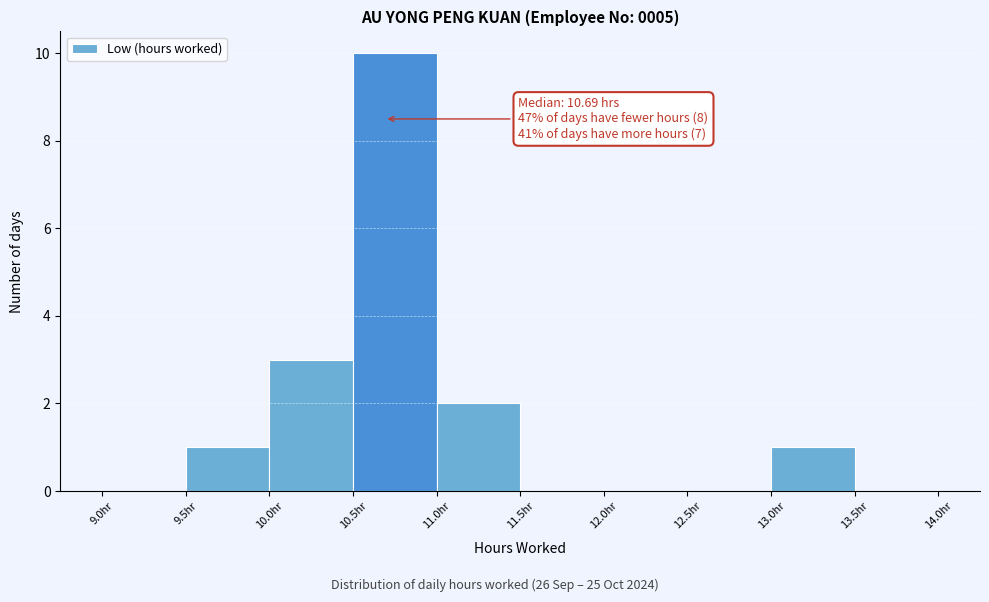

Over which range of the x-axis is the bar tallest?

10.5 to 11.0